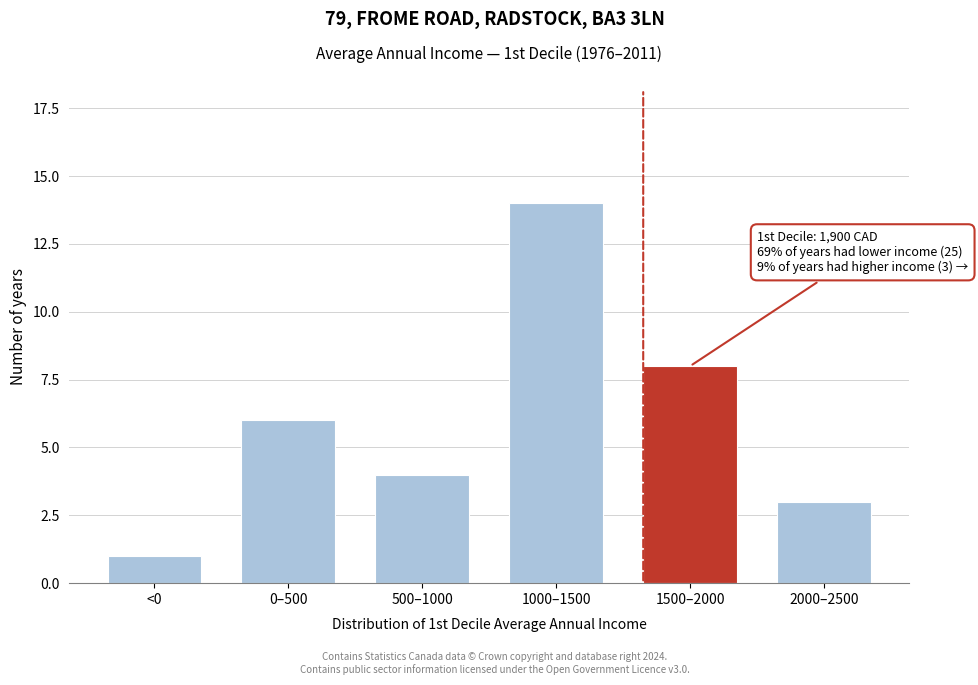

Reading left to right, list all the values displayed in this chart.

<0=1	0–500=6	500–1000=4	1000–1500=14	1500–2000=8	2000–2500=3